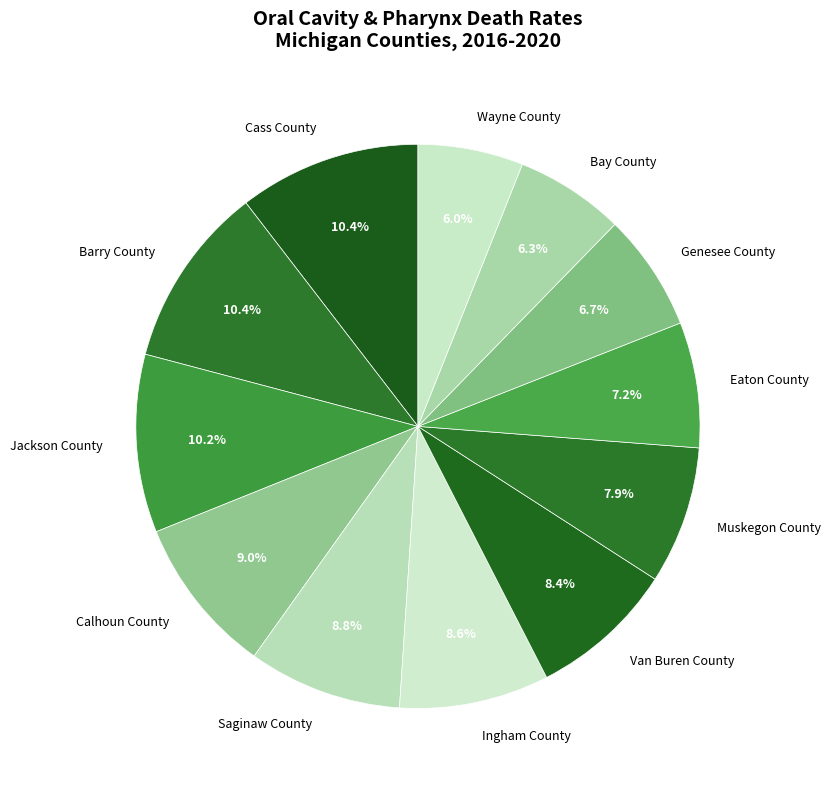

To the nearest percent, what percentage of the pie is Cass County?

10%